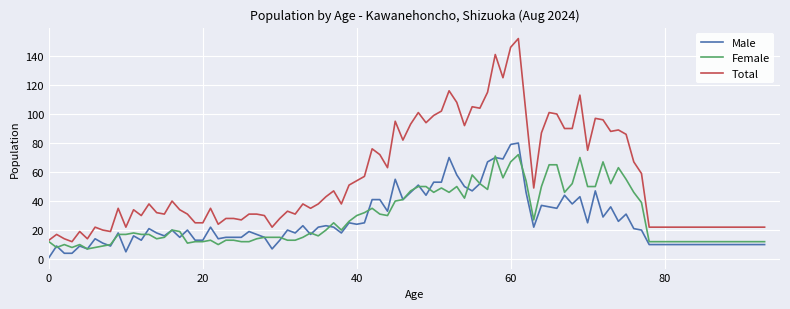

What is the maximum value shown in the chart?

152